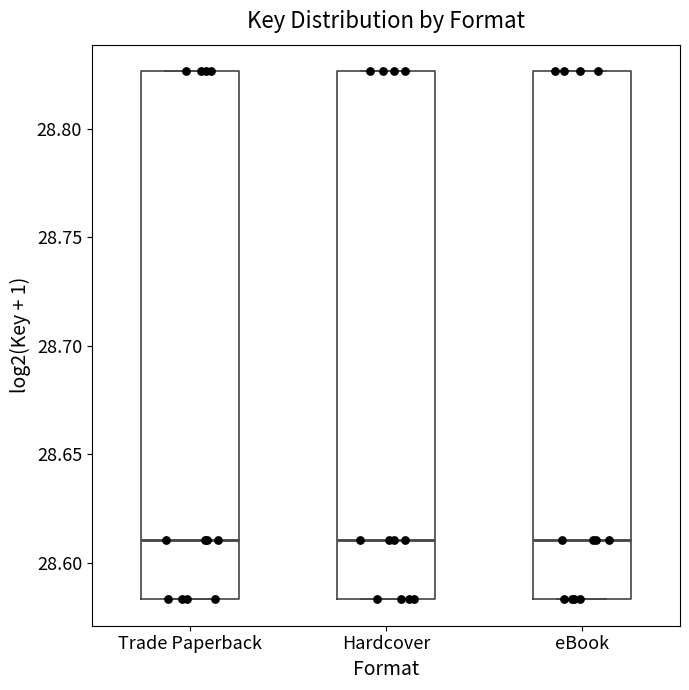

Reading left to right, read every box against the y-axis: the position of its median line, the range the box covers, and the ends of its whiskers. The values are not printed on the chart, so give them approximately, as read against the axis.

Trade Paperback: median 28.610, box 28.585 to 28.825, whiskers 28.585 to 28.825
Hardcover: median 28.610, box 28.585 to 28.825, whiskers 28.585 to 28.825
eBook: median 28.610, box 28.585 to 28.825, whiskers 28.585 to 28.825